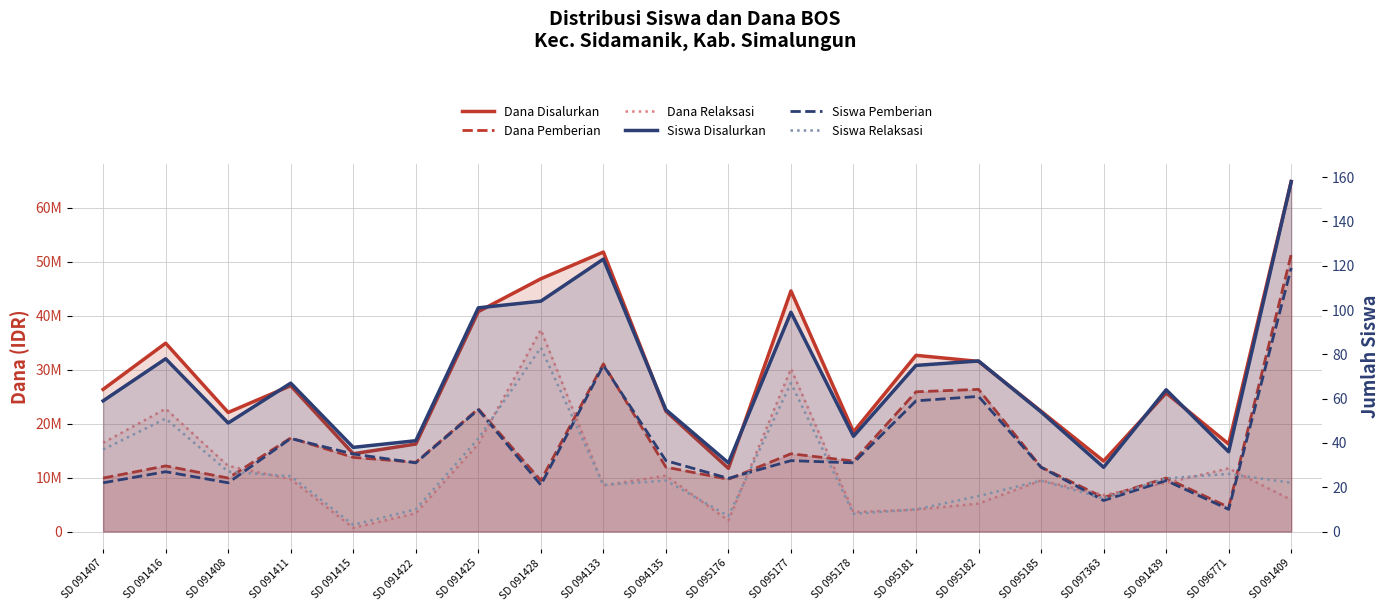

Reading right to left, transcribe all the data shown in this chart.

Dana Disalurkan: 64800000	16200000	25650000	13050000	22275000	31500000	32625000	18450000	44550000	11700000	22275000	51750000	46800000	40725000	16200000	14400000	27000000	22050000	34875000	26325000
Dana Pemberian: 51300000	4500000	9900000	6300000	11925000	26325000	25875000	13050000	14400000	9675000	11925000	31050000	9450000	22725000	12825000	13725000	17325000	9900000	12150000	9900000
Dana Relaksasi: 5850000	11700000	9000000	6750000	9450000	5175000	4050000	3600000	30150000	2025000	10350000	8550000	37350000	16200000	3375000	675000	9675000	12150000	22725000	16425000
Siswa Disalurkan: 158	36	64	29	54	77	75	43	99	31	55	123	104	101	41	38	67	49	78	59
Siswa Pemberian: 119	10	23	14	29	61	59	31	32	24	32	75	21	55	31	35	42	22	27	22
Siswa Relaksasi: 22	26	24	15	23	16	10	8	67	7	23	21	83	42	10	3	25	27	51	37